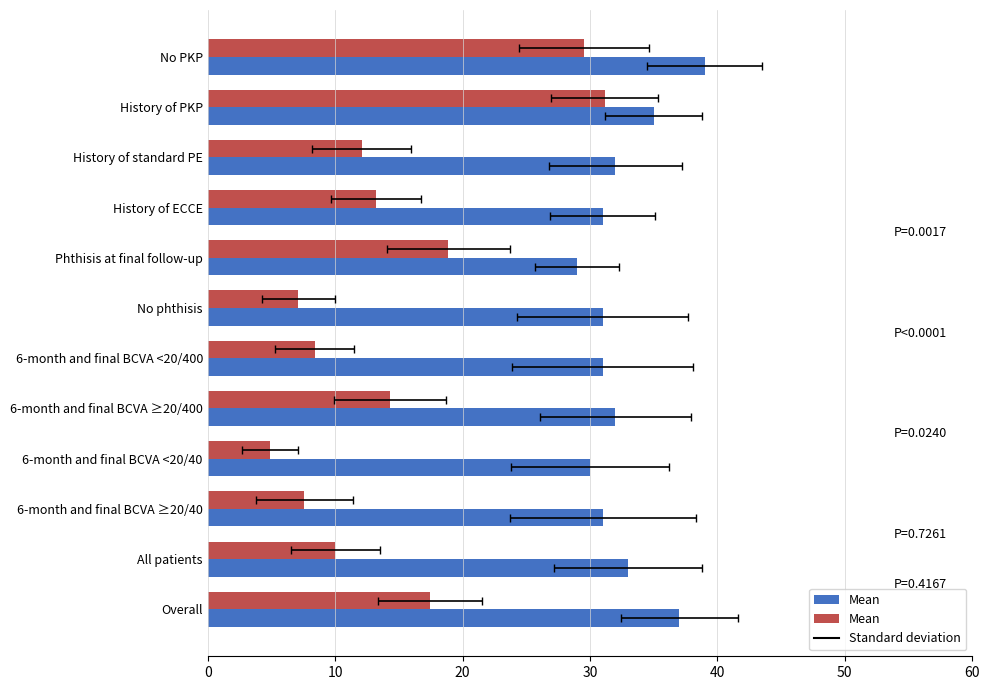

What is the difference between the values at History of ECCE and History of PKP?

17.9